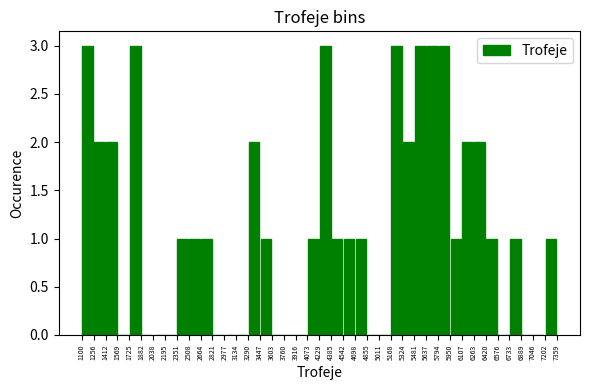

Reading left to right, list every bar in this chart as the range it spans on the x-axis followed by its height. The values are not printed on the chart, so give them approximately, as read against the axis.

1100 to 1256: 3
1256 to 1412: 2
1412 to 1569: 2
1569 to 1725: 0
1725 to 1882: 3
1882 to 2038: 0
2038 to 2195: 0
2195 to 2351: 0
2351 to 2508: 1
2508 to 2664: 1
2664 to 2821: 1
2821 to 2977: 0
2977 to 3134: 0
3134 to 3290: 0
3290 to 3447: 2
3447 to 3603: 1
3603 to 3760: 0
3760 to 3916: 0
3916 to 4073: 0
4073 to 4229: 1
4229 to 4385: 3
4385 to 4542: 1
4542 to 4698: 1
4698 to 4855: 1
4855 to 5011: 0
5011 to 5168: 0
5168 to 5324: 3
5324 to 5481: 2
5481 to 5637: 3
5637 to 5794: 3
5794 to 5950: 3
5950 to 6107: 1
6107 to 6263: 2
6263 to 6420: 2
6420 to 6576: 1
6576 to 6733: 0
6733 to 6889: 1
6889 to 7046: 0
7046 to 7202: 0
7202 to 7359: 1